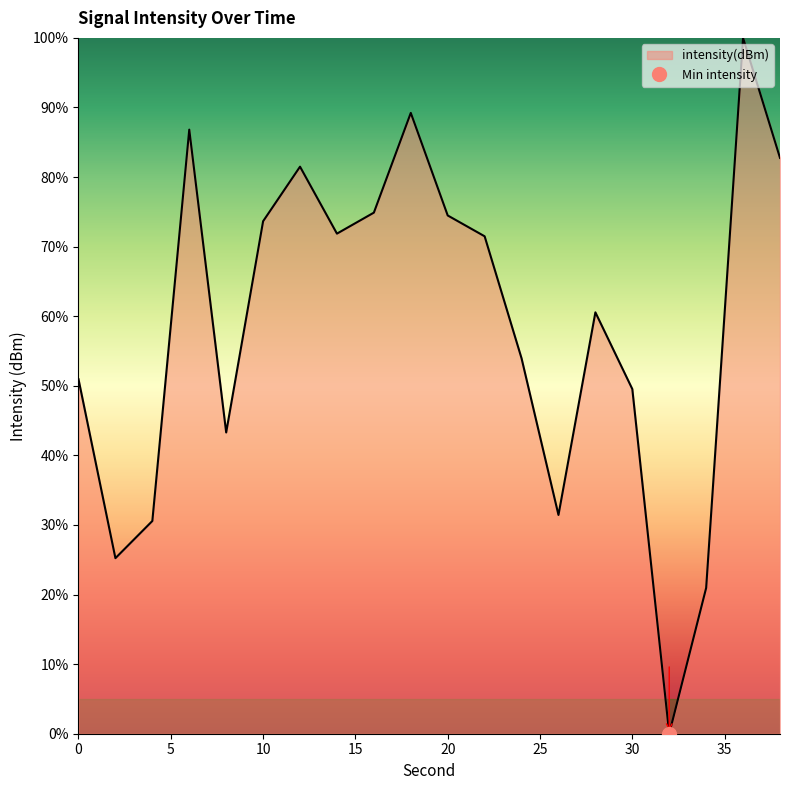

What is the value of the 5th point from the left?

43.3